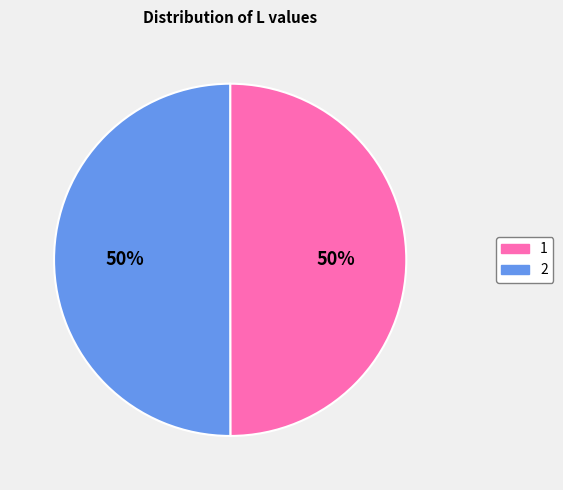

True or false: 1 accounts for 50% of the total.

True